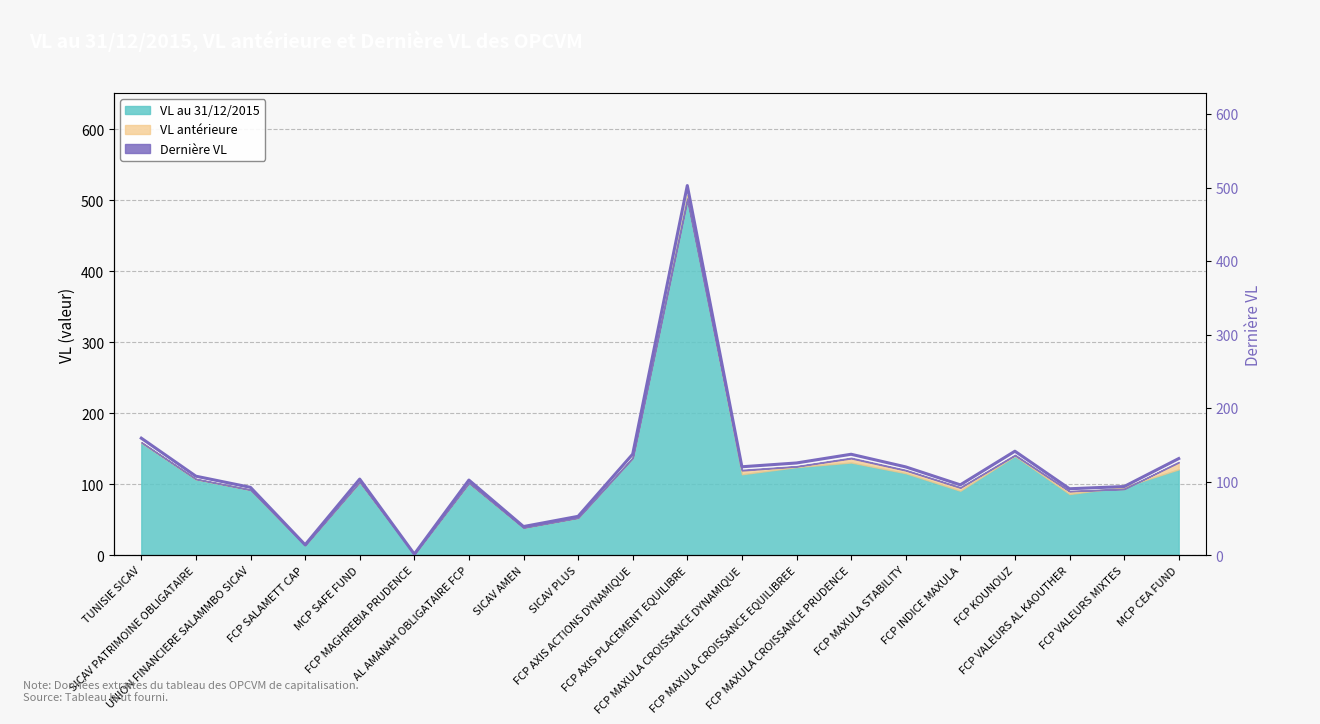

Rank the categories by value from highest to lowest.

FCP AXIS PLACEMENT EQUILIBRE, TUNISIE SICAV, FCP KOUNOUZ, FCP AXIS ACTIONS DYNAMIQUE, FCP MAXULA CROISSANCE PRUDENCE, MCP CEA FUND, FCP MAXULA CROISSANCE EQUILIBREE, FCP MAXULA CROISSANCE DYNAMIQUE, FCP MAXULA STABILITY, SICAV PATRIMOINE OBLIGATAIRE, MCP SAFE FUND, AL AMANAH OBLIGATAIRE FCP, FCP INDICE MAXULA, FCP VALEURS MIXTES, UNION FINANCIERE SALAMMBO SICAV, FCP VALEURS AL KAOUTHER, SICAV PLUS, SICAV AMEN, FCP SALAMETT CAP, FCP MAGHREBIA PRUDENCE